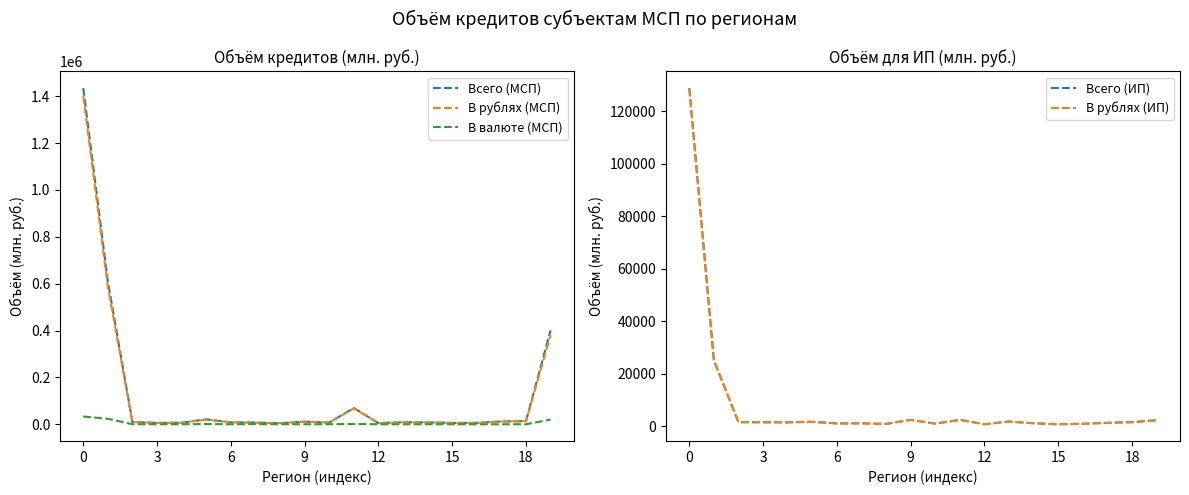

Rank the series by their maximum value, from lowest to highest.

В валюте (МСП), В рублях (ИП), Всего (ИП), В рублях (МСП), Всего (МСП)